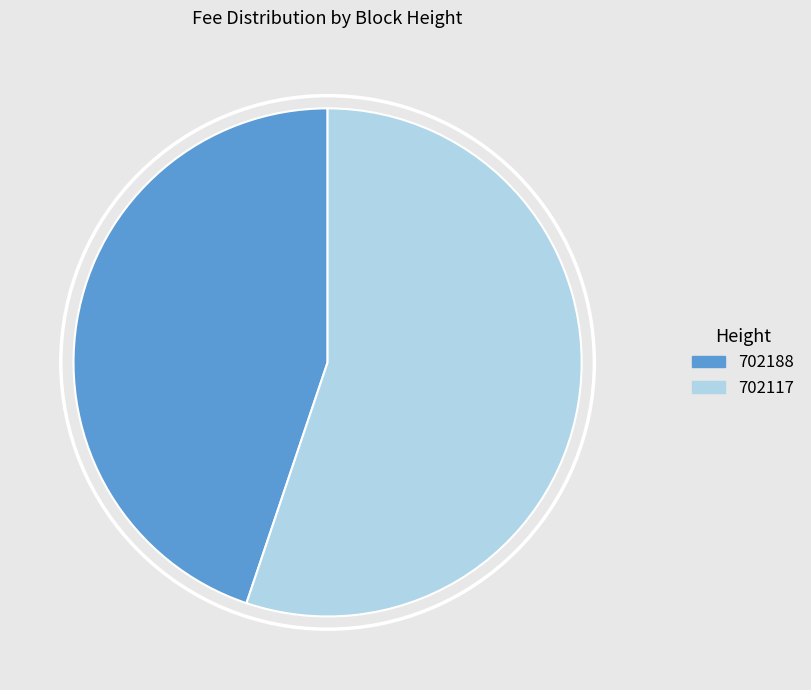

Rank the categories by value from highest to lowest.

702117, 702188